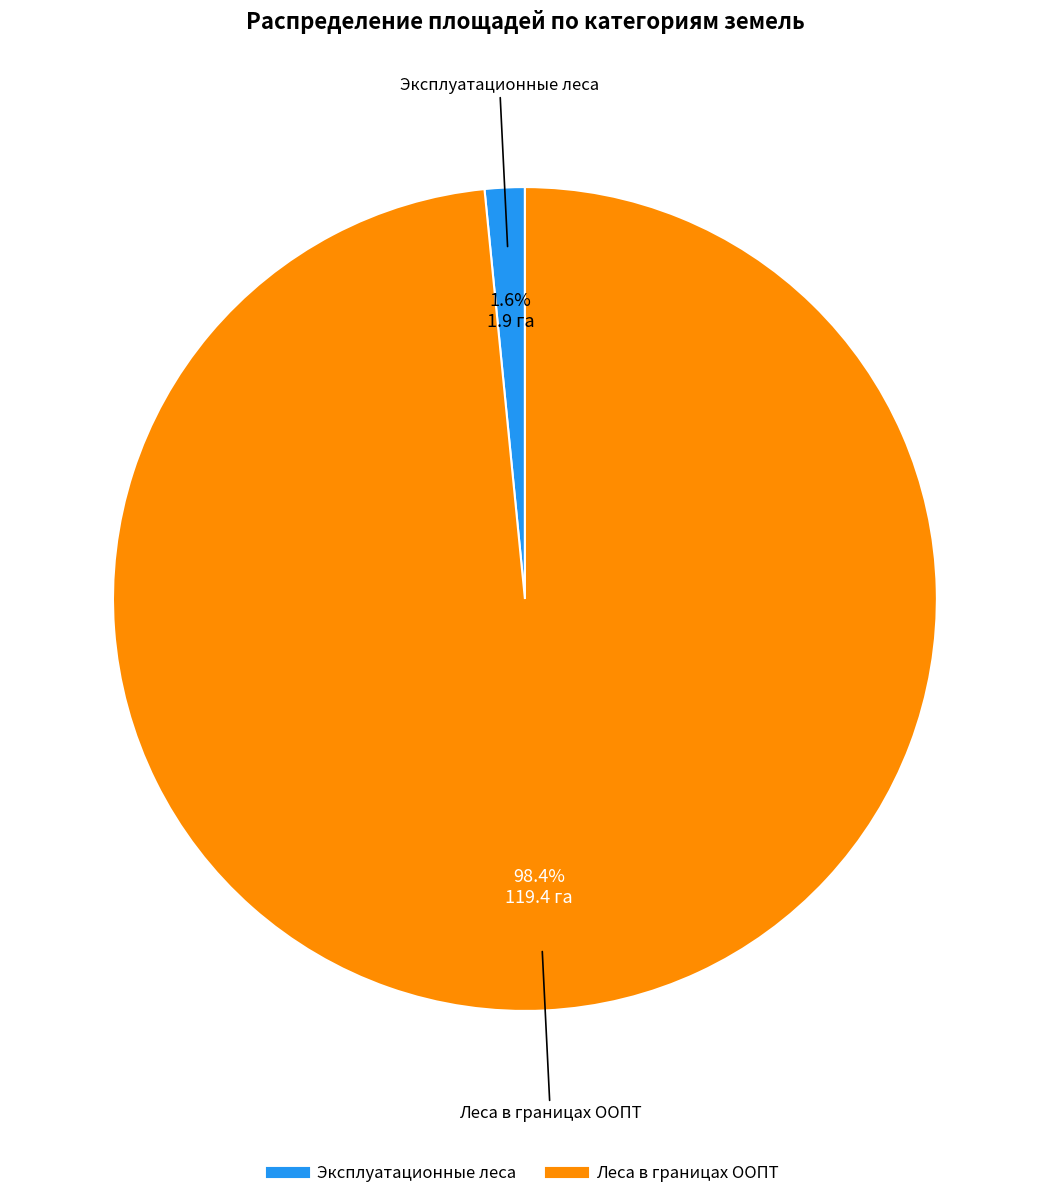

Which has a higher value, Леса в границах ООПТ or Эксплуатационные леса?

Леса в границах ООПТ